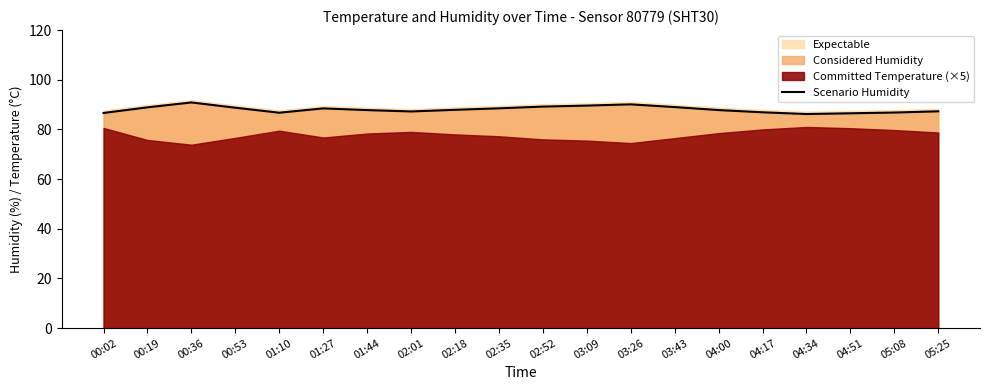

How many interior local valleys (lower than both neighbors) does the data have?

3